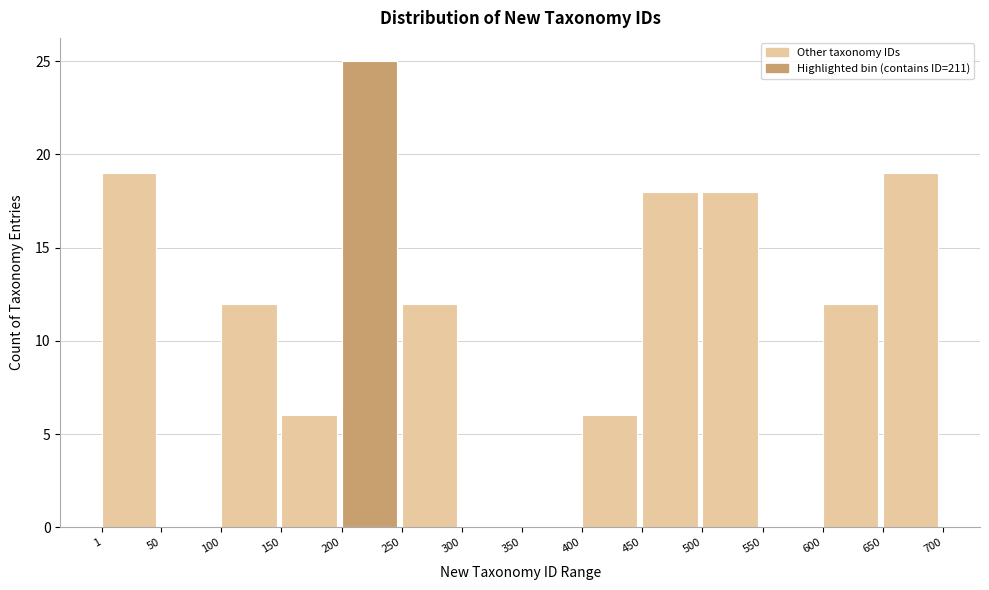

Reading left to right, transcribe this chart: for each bar, give the range it covers on the x-axis and its height. The values are not printed on the chart, so give them approximately, as read against the axis.

1 to 50: 19
50 to 100: 0
100 to 150: 12
150 to 200: 6
200 to 250: 25
250 to 300: 12
300 to 350: 0
350 to 400: 0
400 to 450: 6
450 to 500: 18
500 to 550: 18
550 to 600: 0
600 to 650: 12
650 to 700: 19